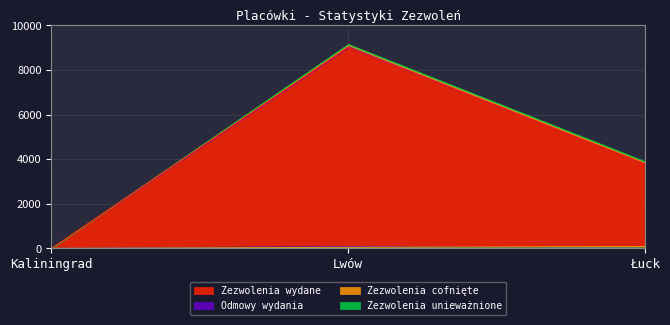

Reading left to right, transcribe all the data shown in this chart.

Zezwolenia wydane: 0	9019	3796
Odmowy wydania: 0	86	15
Zezwolenia cofnięte: 0	52	80
Zezwolenia unieważnione: 0	10	19